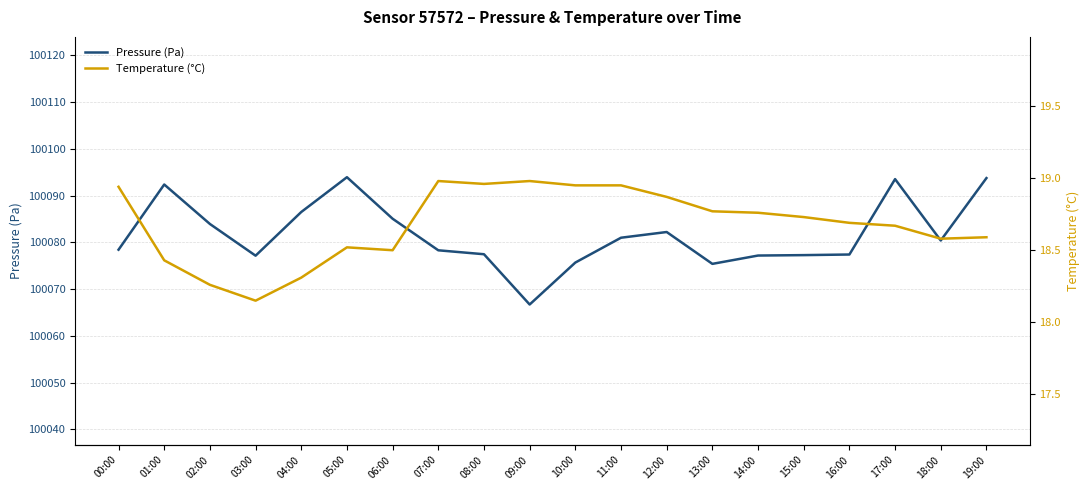

True or false: Pressure (Pa) and Temperature (°C) cross at least once.

False